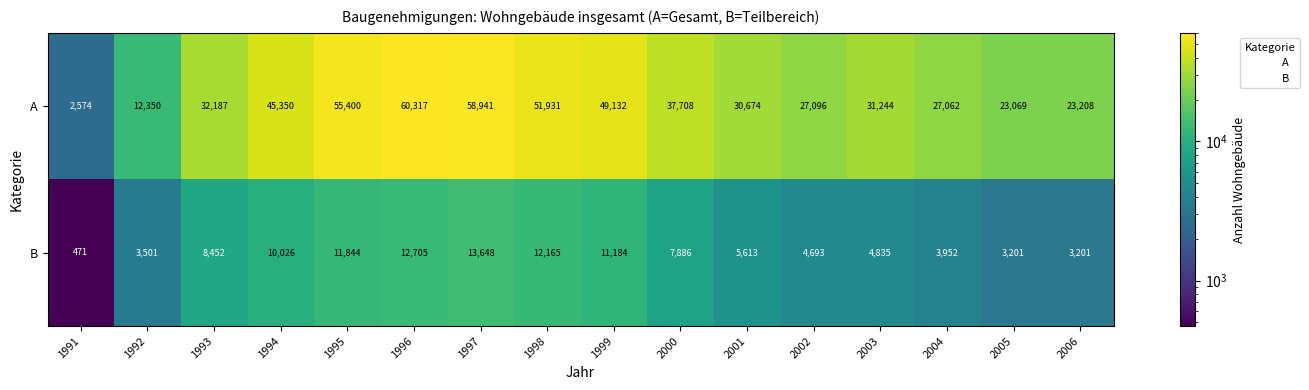

What is the highest value of the B series?

13648